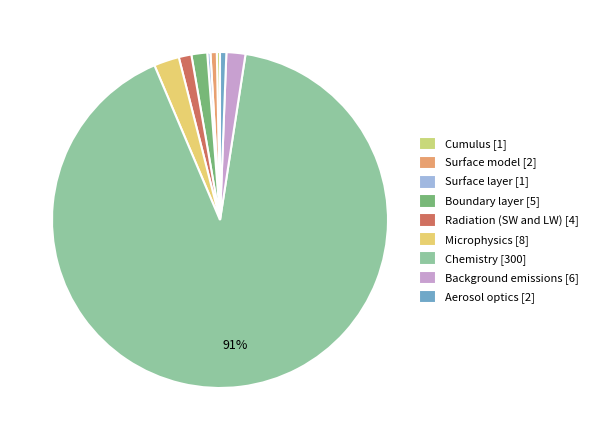

How many segments does this pie chart have?

9